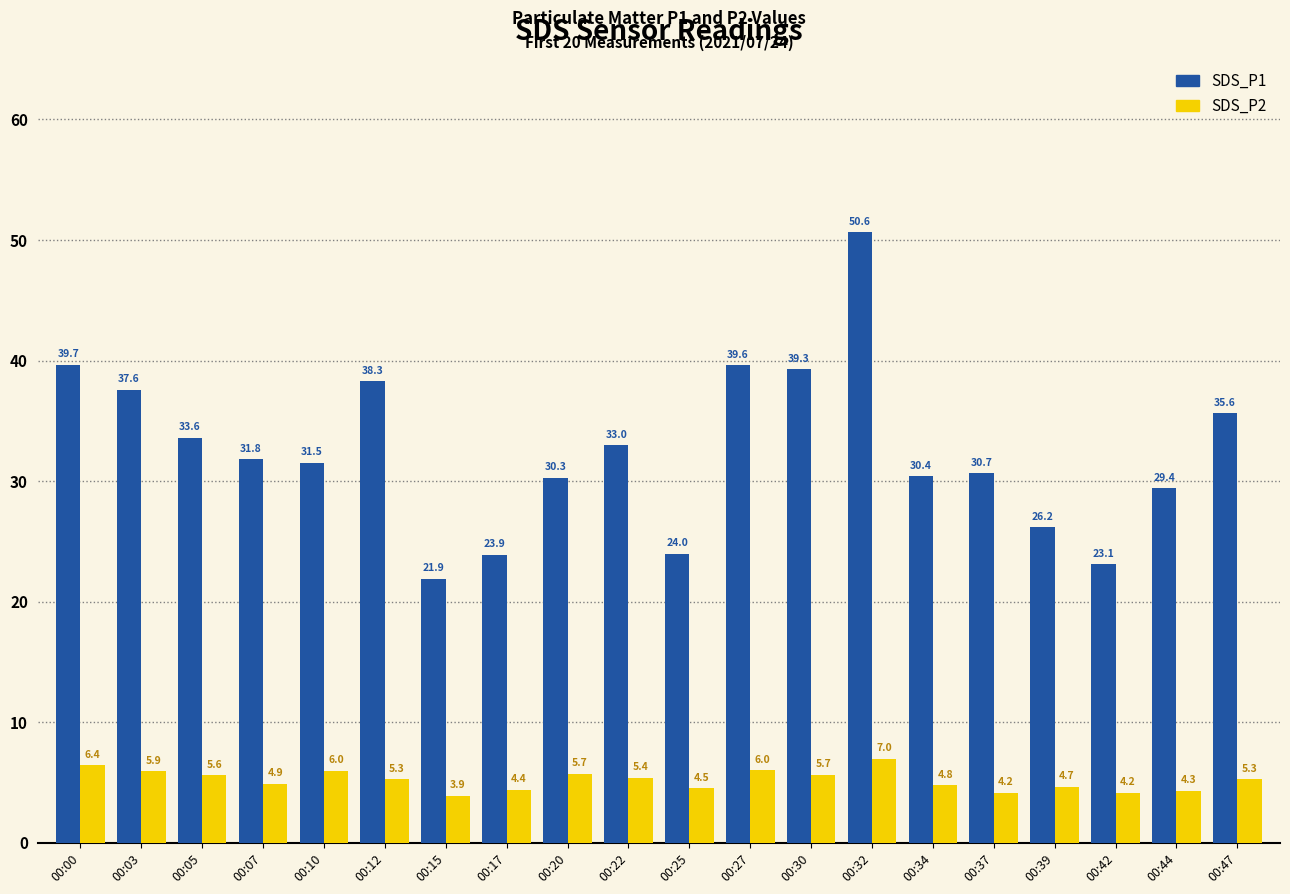

Is it true that SDS_P1 equals 65.8 at 00:12?

False